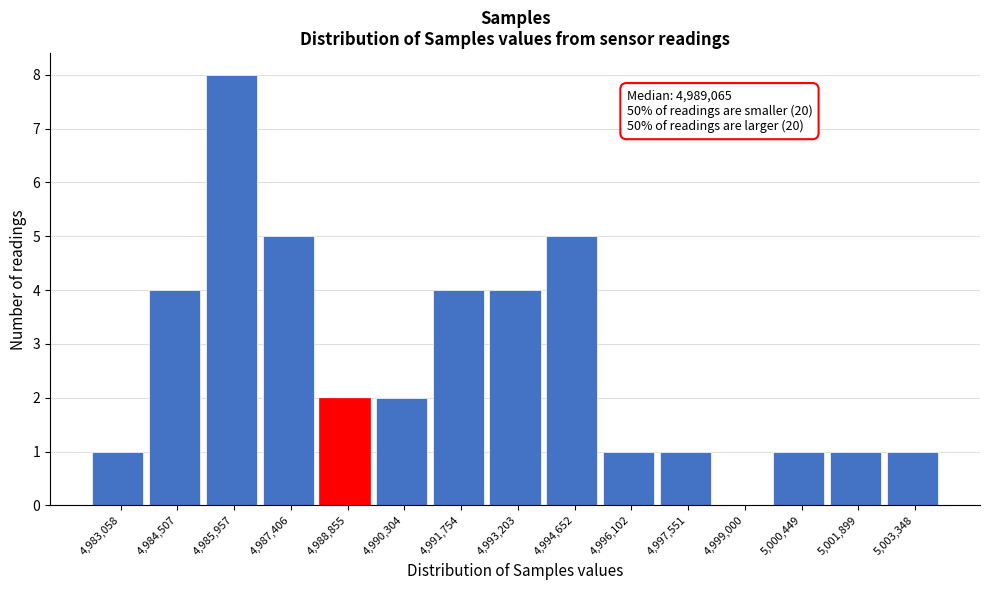

Over which range of the x-axis is the bar tallest?

4985200 to 4986600